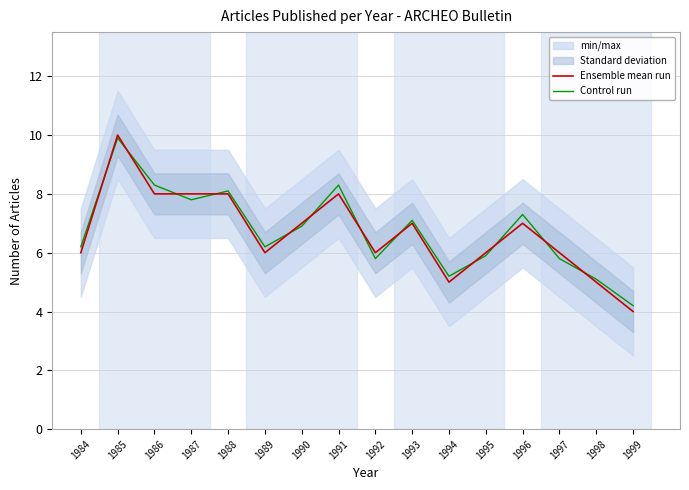

Which has a higher value, 1986 or 1995?

1986